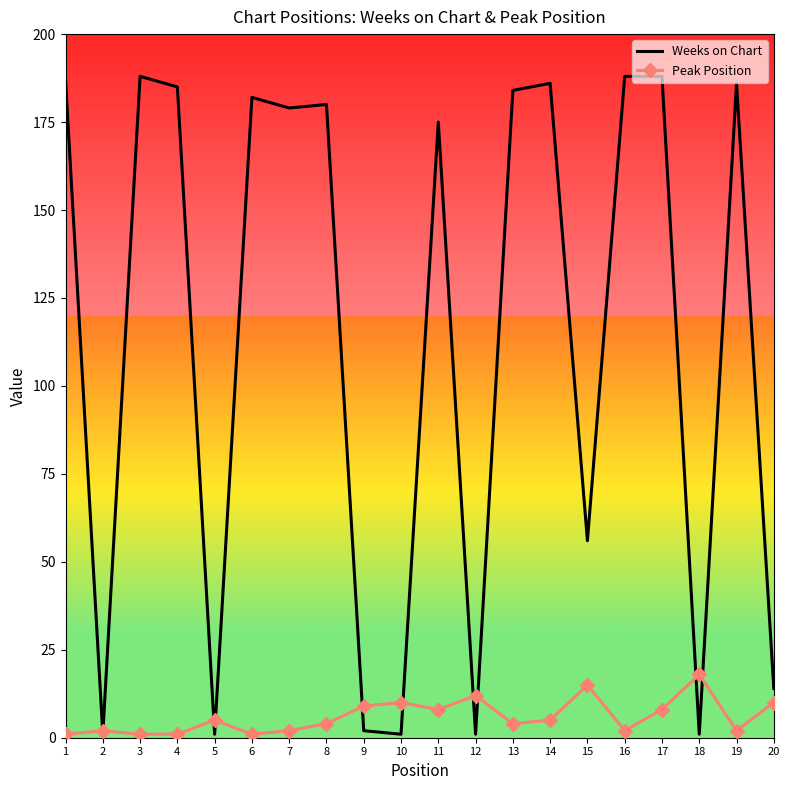

What is the greatest value displayed?

188